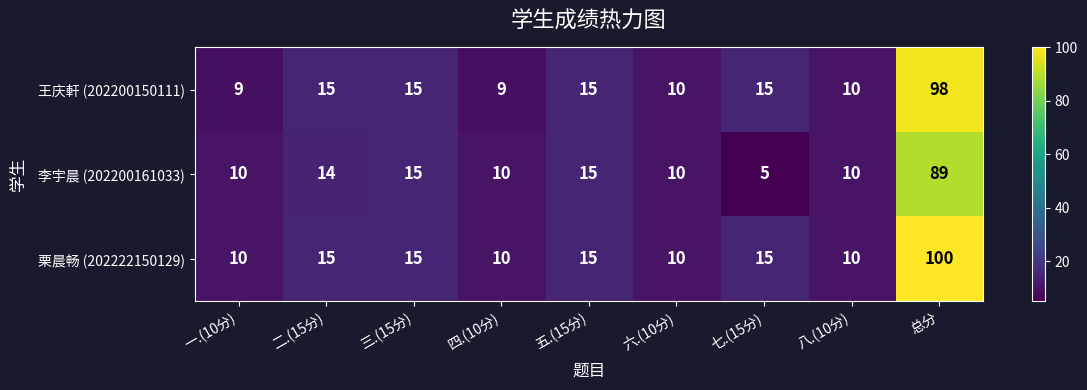

At which category does the chart reach its minimum across all series?

七.(15分)